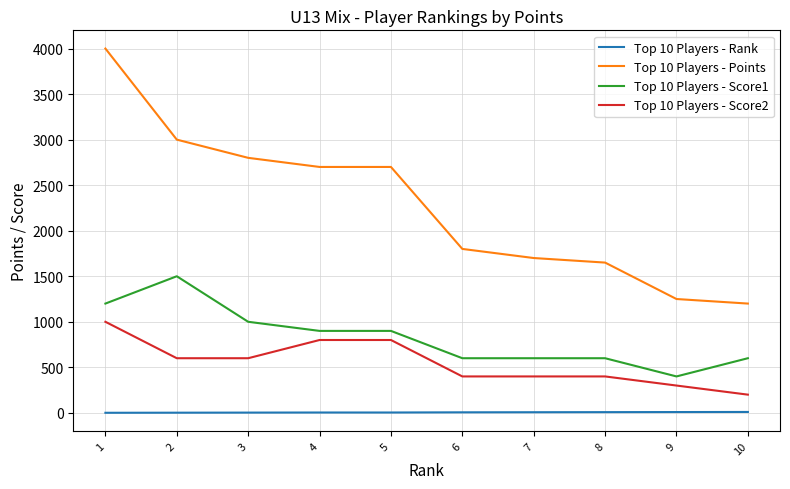

What is the total value across all series at 6?

2806